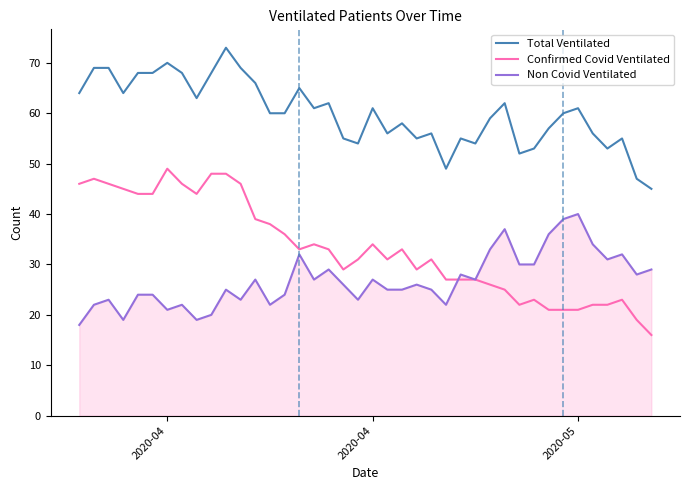

What are all the series names shown in the legend?

Total Ventilated, Confirmed Covid Ventilated, Non Covid Ventilated